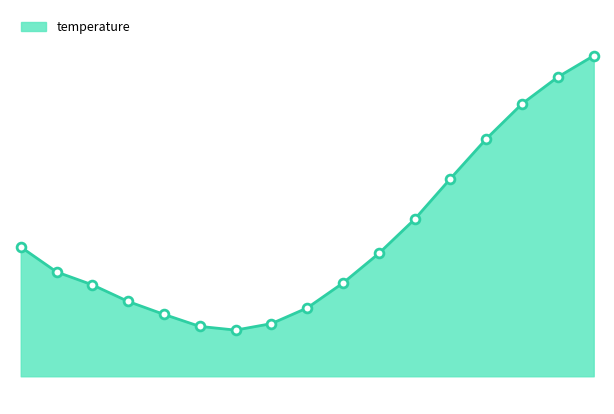

Is this an area chart (filled region under the line)?

Yes